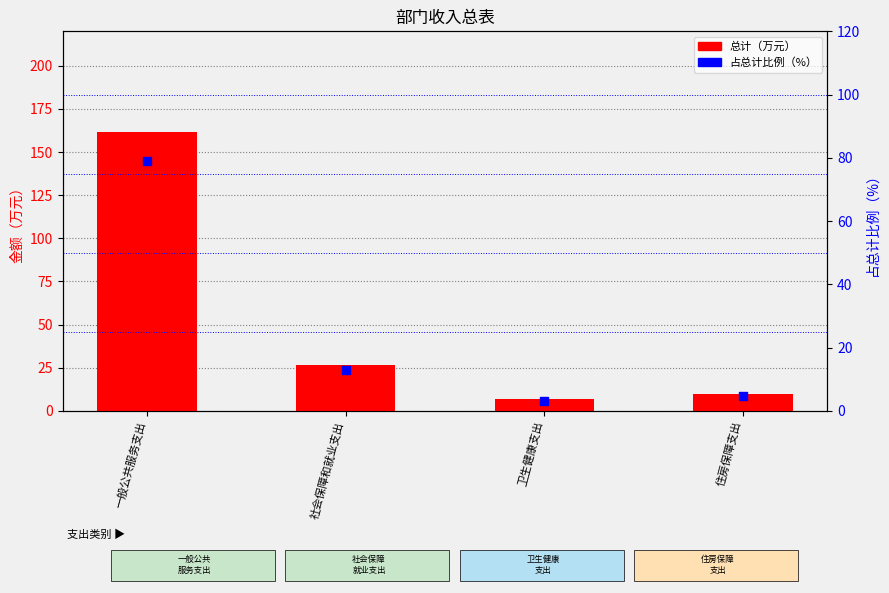

What is the total value across all series at 一般公共服务支出?

240.8